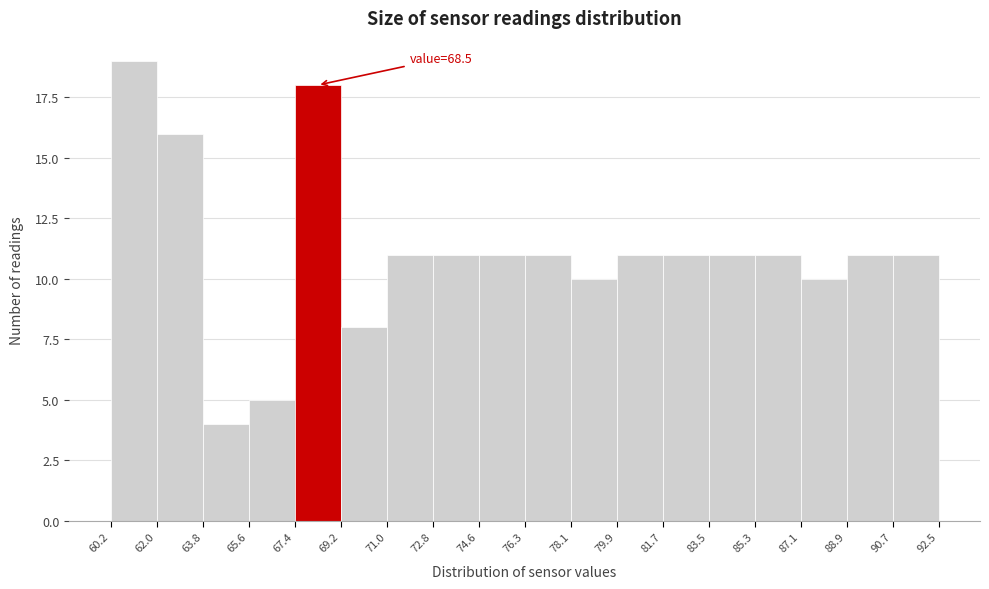

Which range on the x-axis has the tallest bar?

60.2 to 62.0